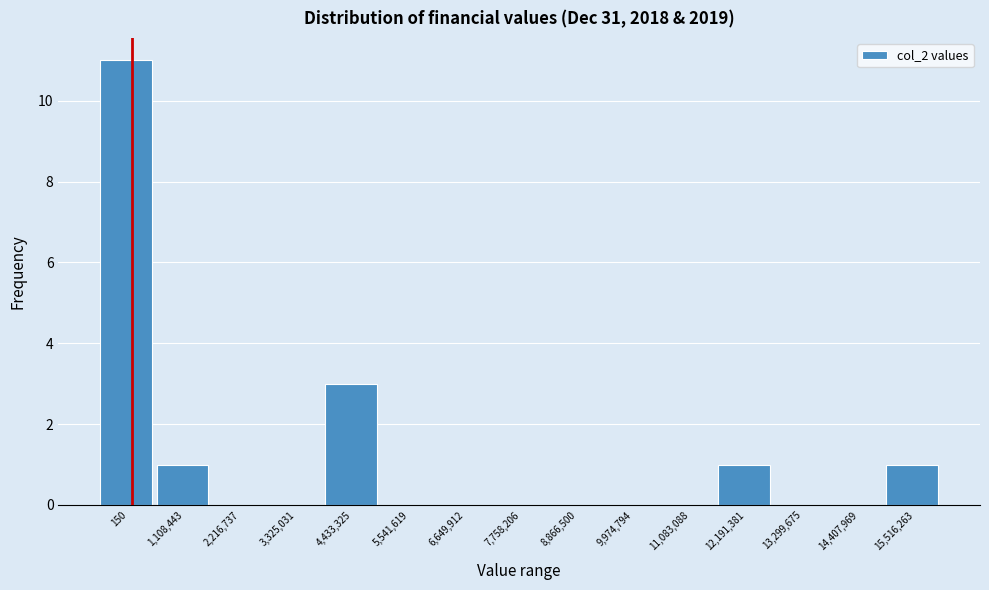

Reading left to right, extract all data points from this chart.

150=11	1,108,443=1	2,216,737=0	3,325,031=0	4,433,325=3	5,541,619=0	6,649,912=0	7,758,206=0	8,866,500=0	9,974,794=0	11,083,088=0	12,191,381=1	13,299,675=0	14,407,969=0	15,516,263=1